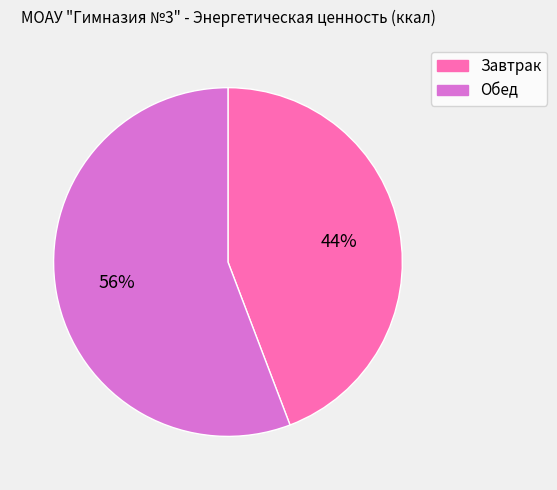

What is the largest slice in the pie chart?

Обед